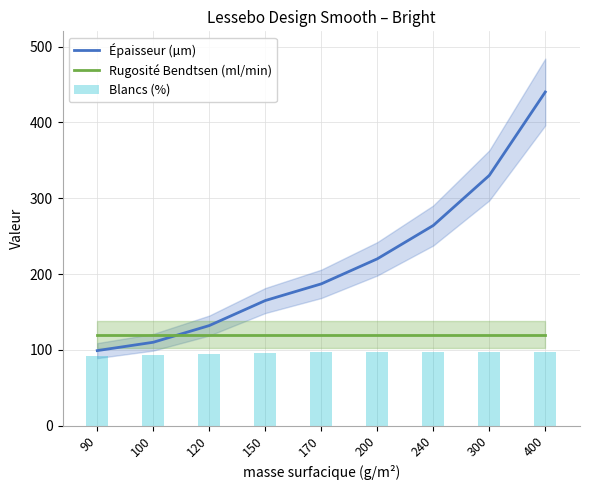

Does the chart contain any negative values?

No